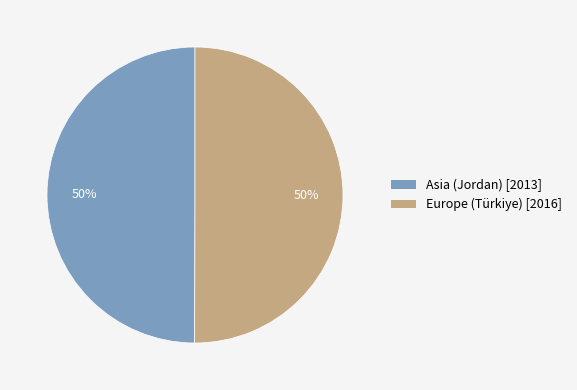

Approximately how many times larger is the value at Europe (Türkiye) compared to Asia (Jordan)?

1.0